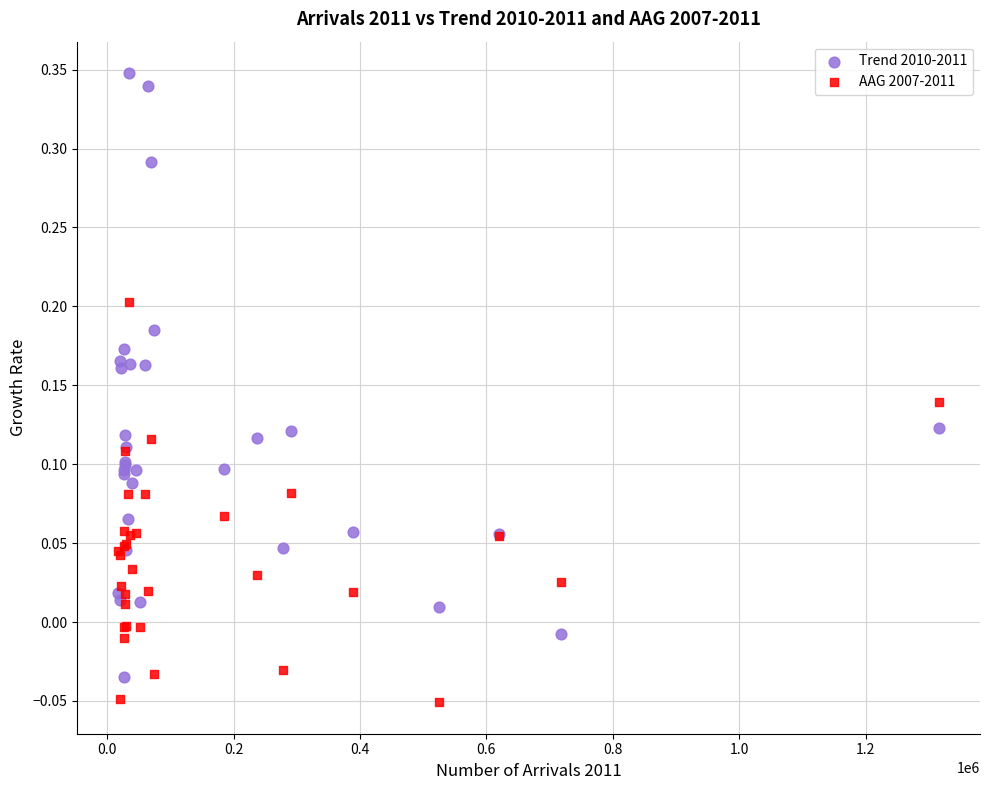

What is the X range (max minus min) for the scatter plot?

1298296.0